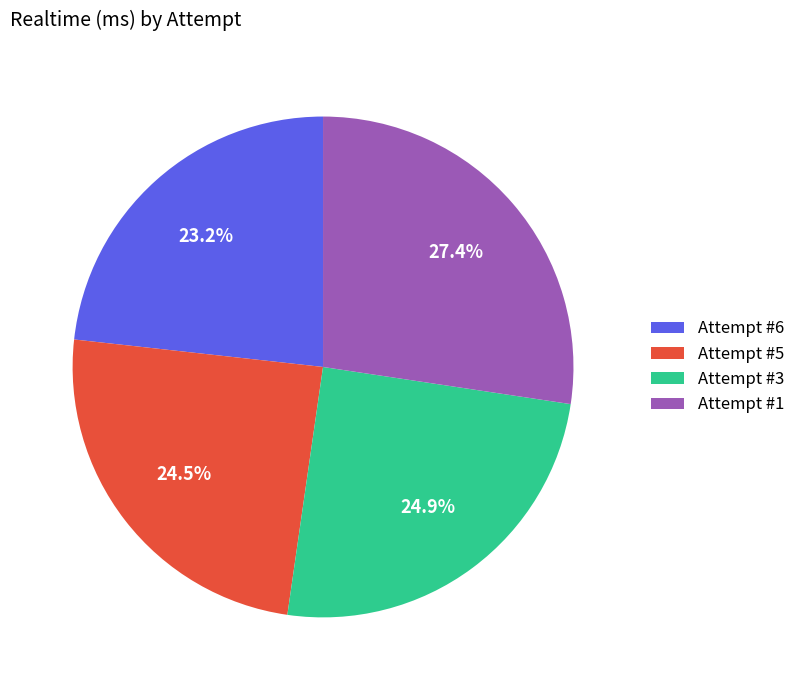

To the nearest percent, what is the difference between the Attempt #3 and Attempt #6 slice percentages?

2%